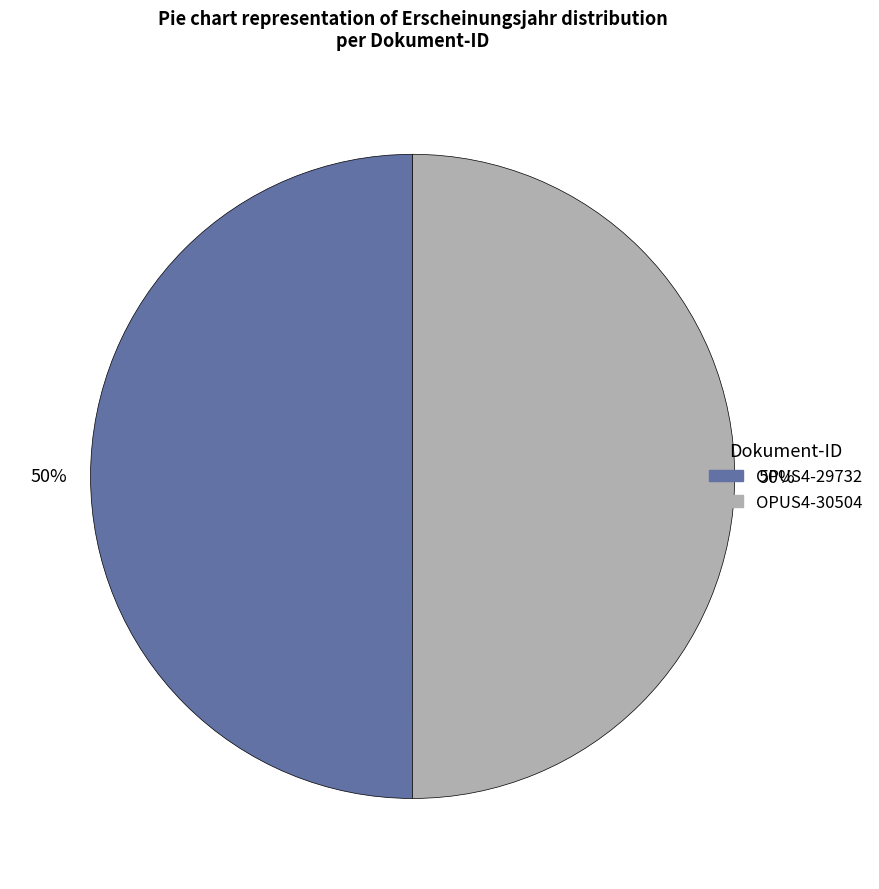

What is the ratio of the value at OPUS4-30504 to the value at OPUS4-29732?

1.0